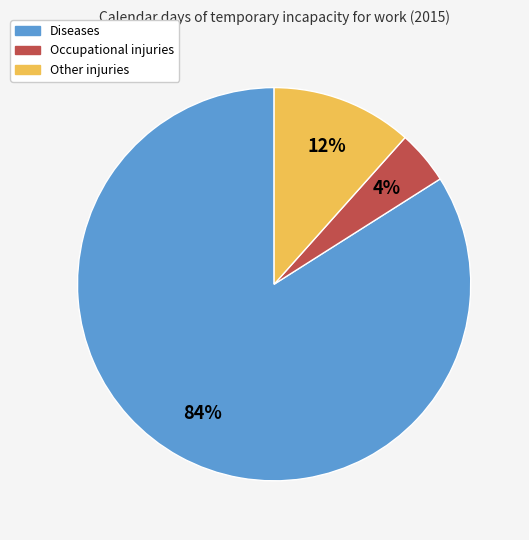

Does Diseases represent more than half of the total?

Yes